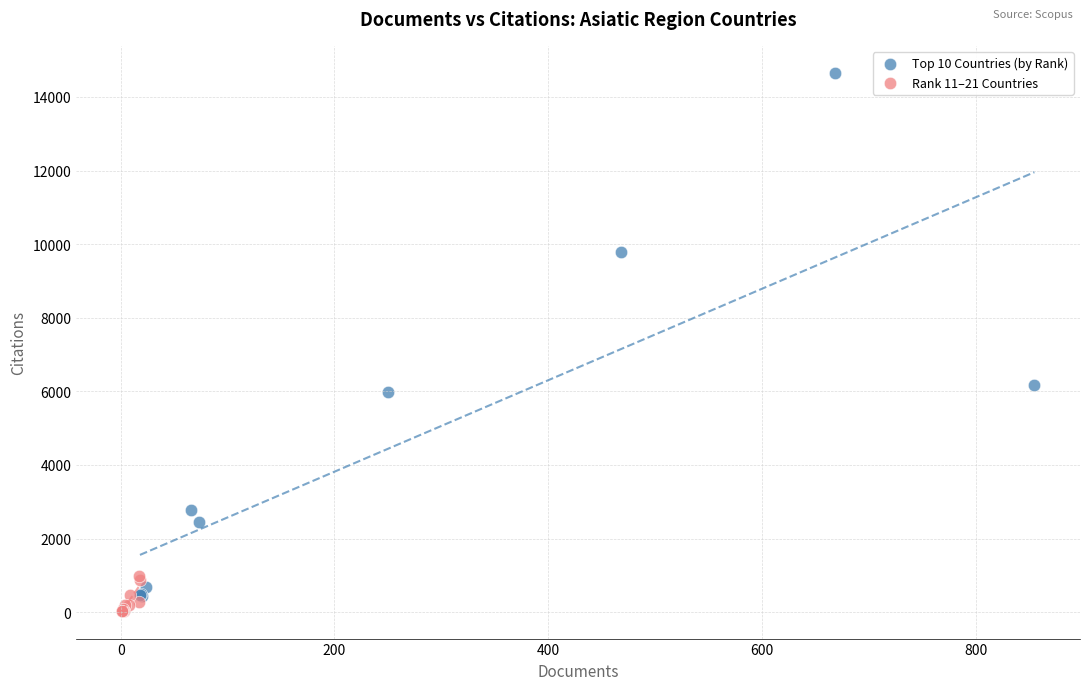

What are all the series names shown in the legend?

Top 10 Countries (by Rank), Rank 11–21 Countries